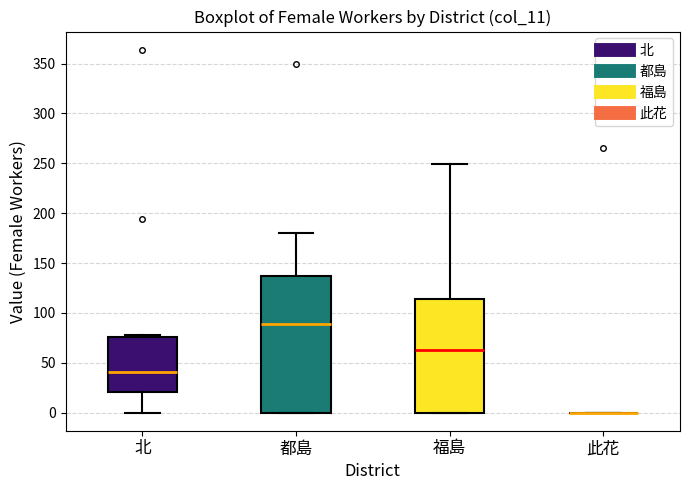

Comparing the boxes themselves (not the whiskers), which one is the tallest?

都島